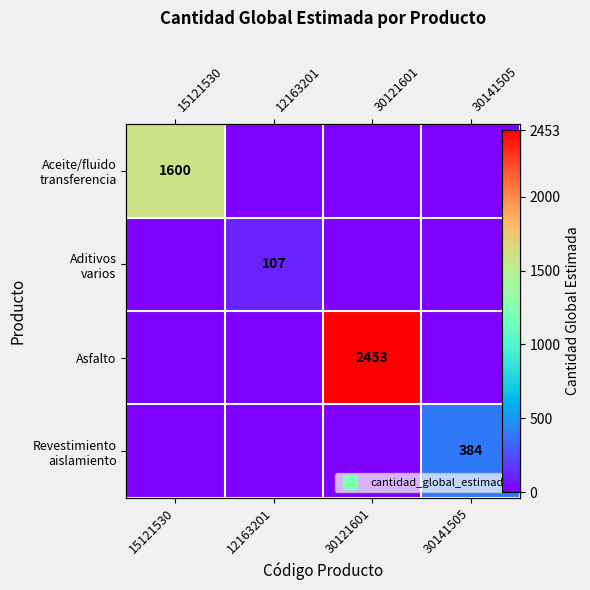

Is the value of Aceite/fluido transferencia at 30141505 greater than the value of Aditivos varios at 30121601?

No